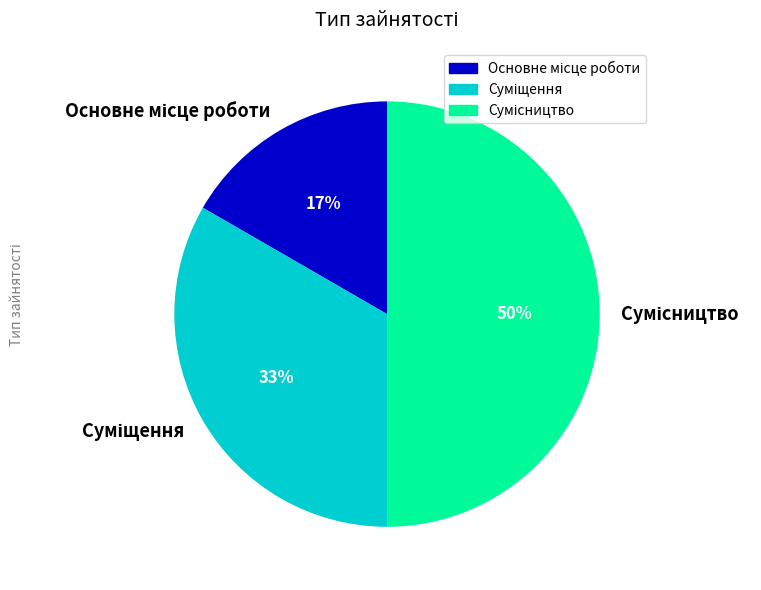

How many segments does this pie chart have?

3